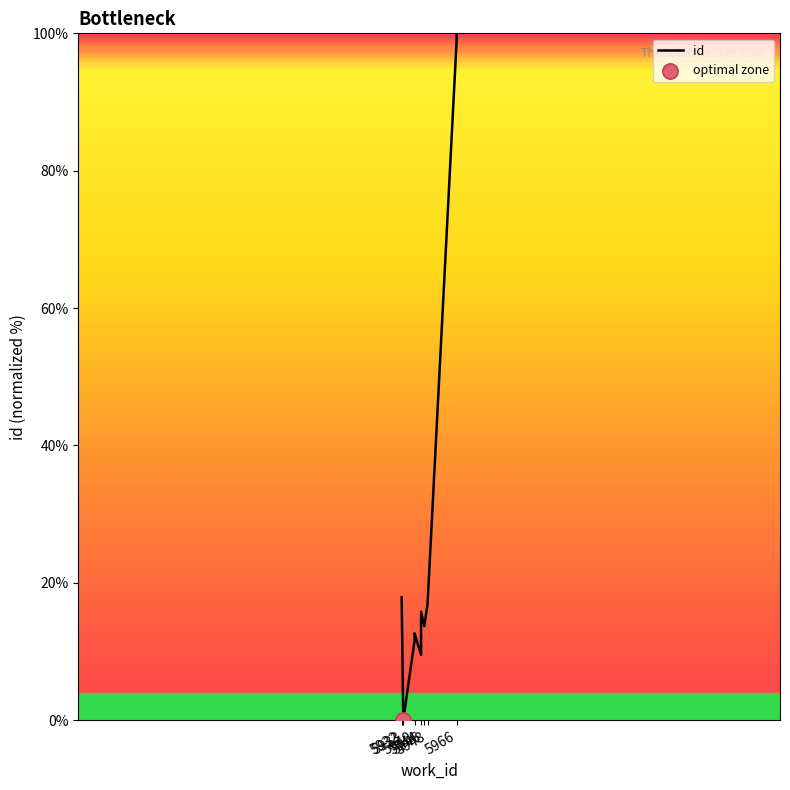

Approximately how many times larger is the value at 5948 compared to 5946?

1.2